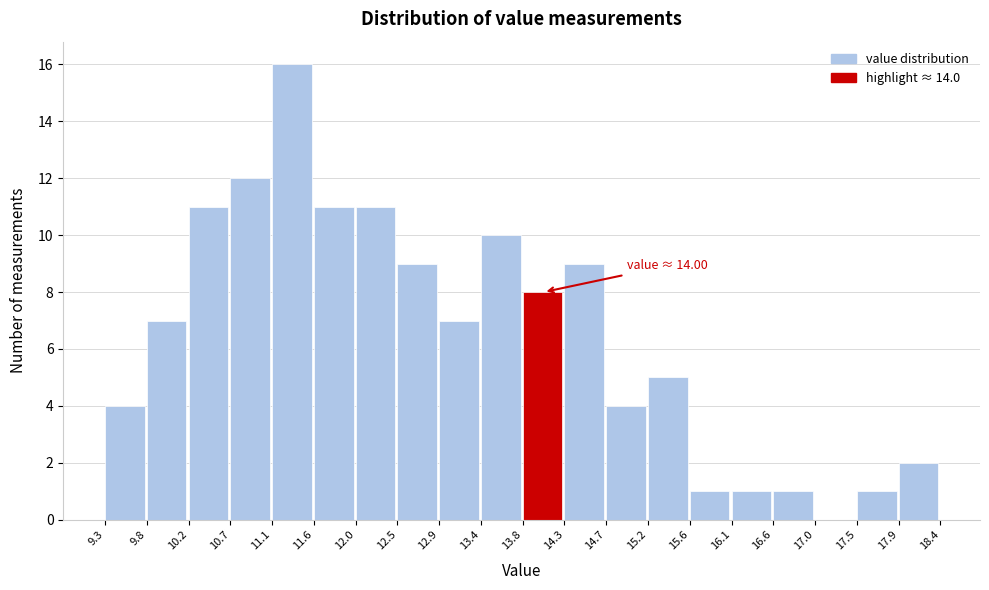

Over which range of the x-axis is the bar tallest?

11.1 to 11.6